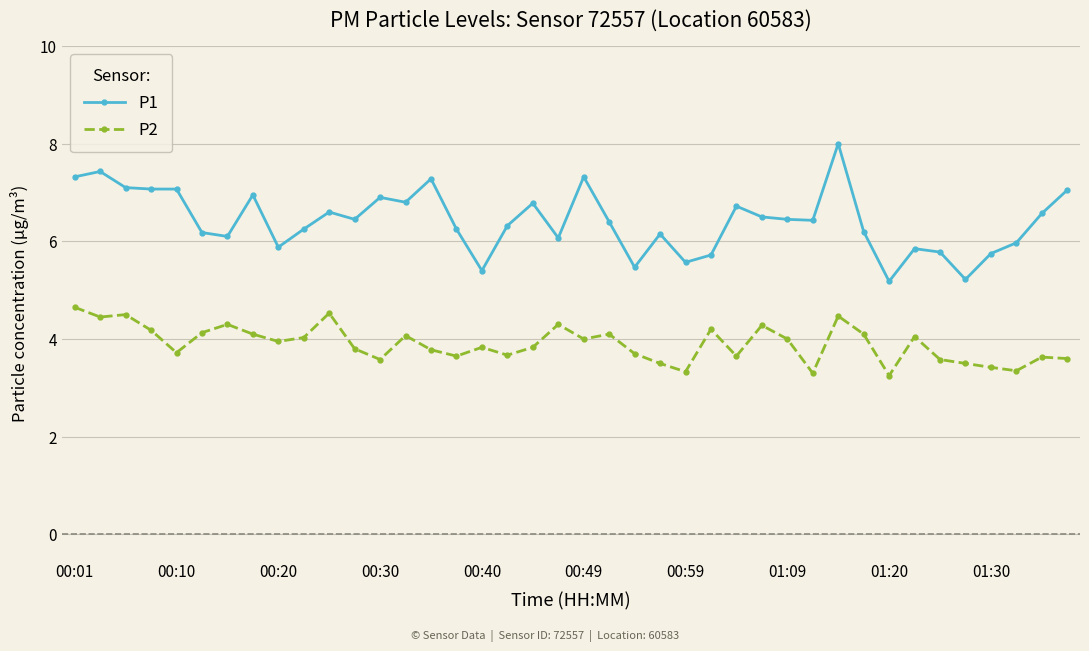

What is the value of the P2 point at the 32nd from the left?

4.1